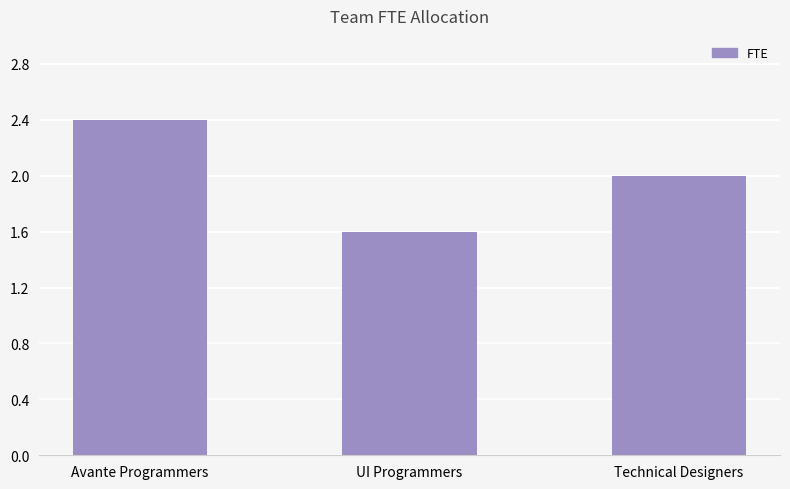

How many bars are there in total?

3